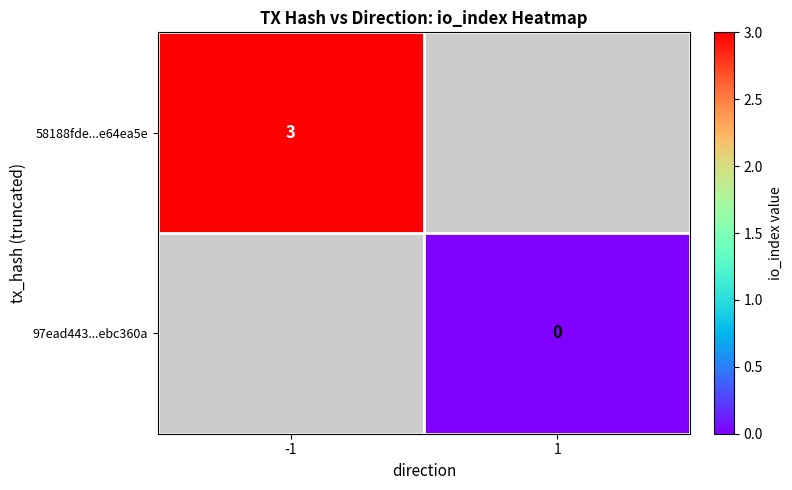

Is it true that 58188fde...e64ea5e equals 3 at -1?

True